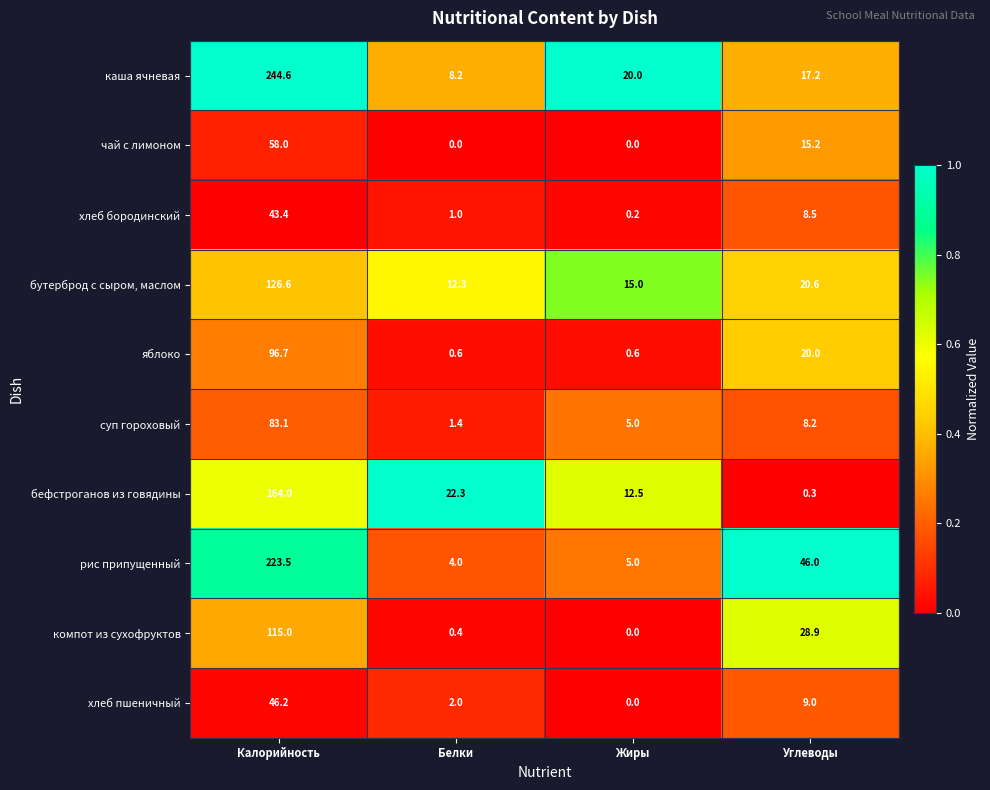

What is the sum of all суп гороховый values?

97.7